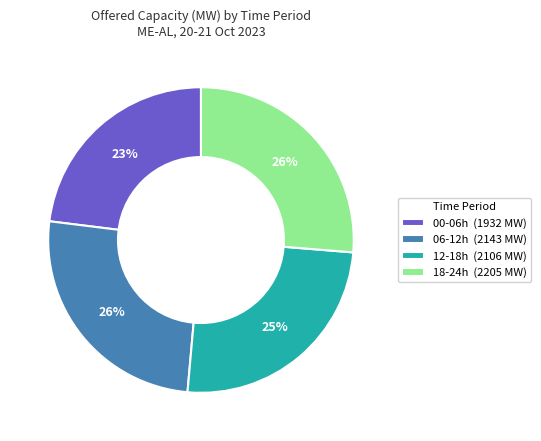

Do 18-24h (2205 MW) and 06-12h (2143 MW) together represent more than half of the pie?

Yes